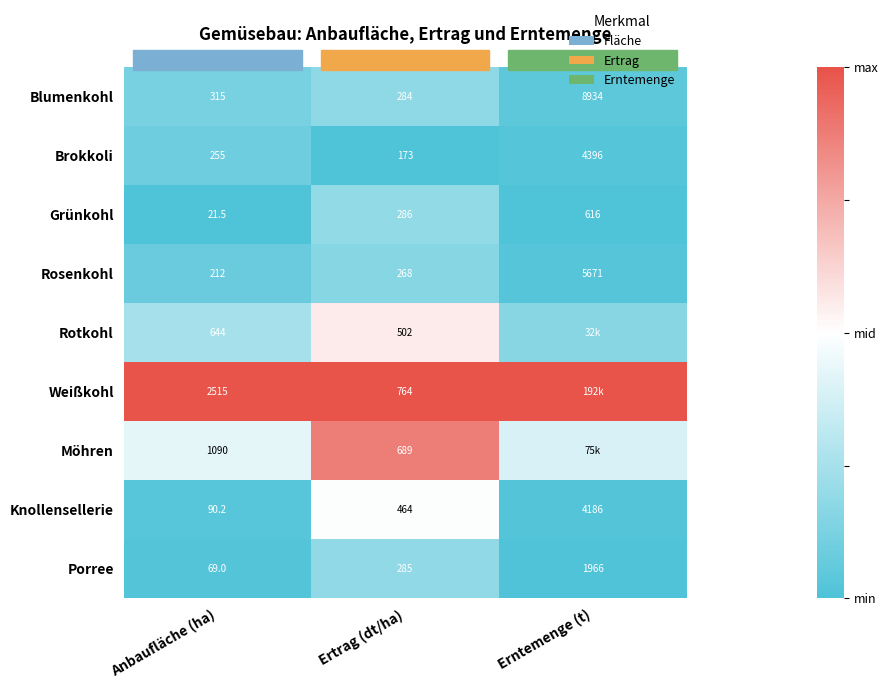

Rank the series at Anbaufläche (ha) from highest to lowest value.

Weißkohl, Möhren, Rotkohl, Blumenkohl, Brokkoli, Rosenkohl, Knollensellerie, Porree, Grünkohl